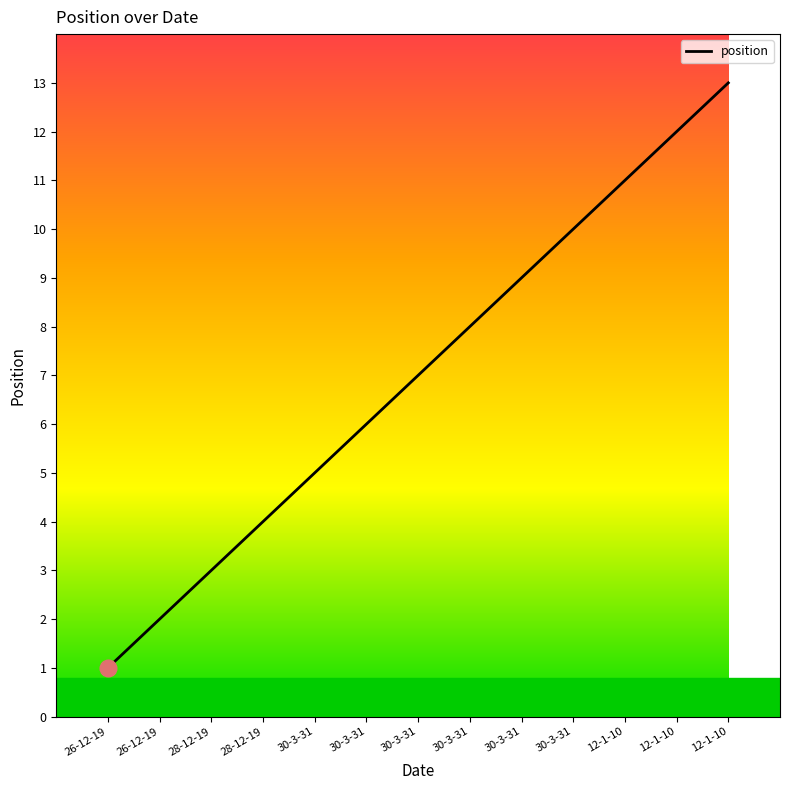

Where does the data first go above 7?

30-3-31